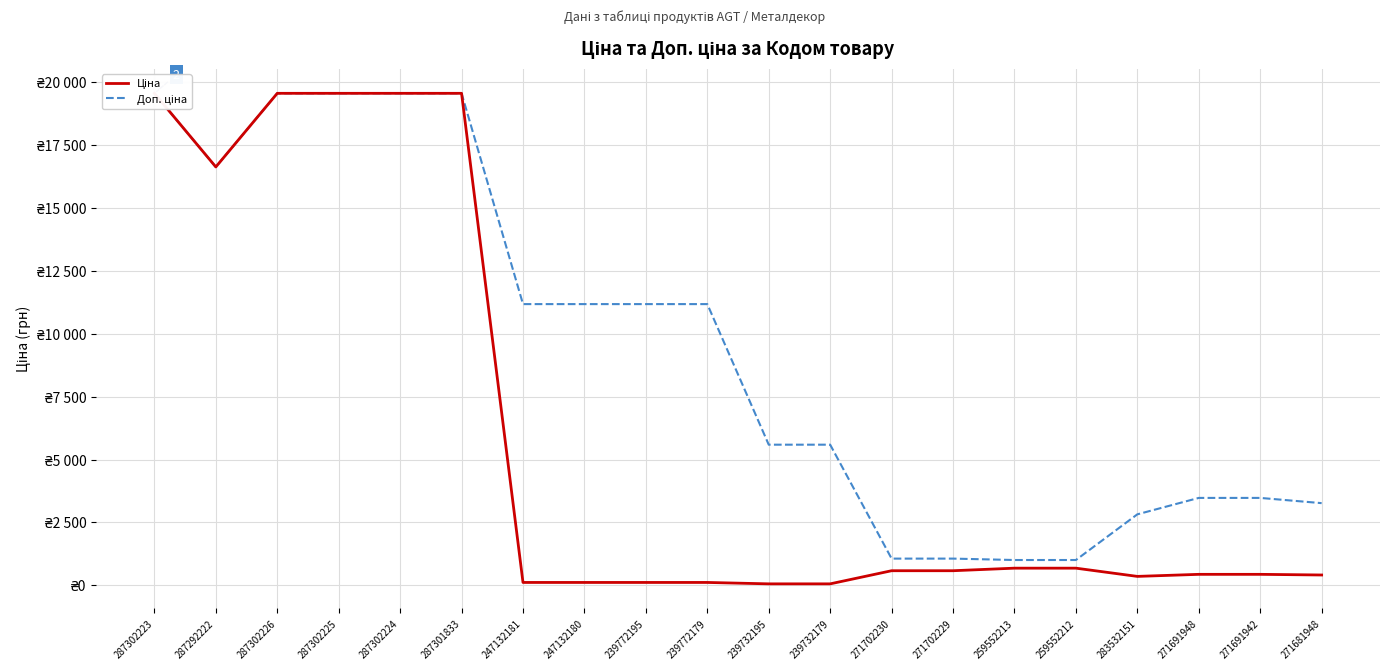

Which series has the largest range (max minus min)?

Ціна